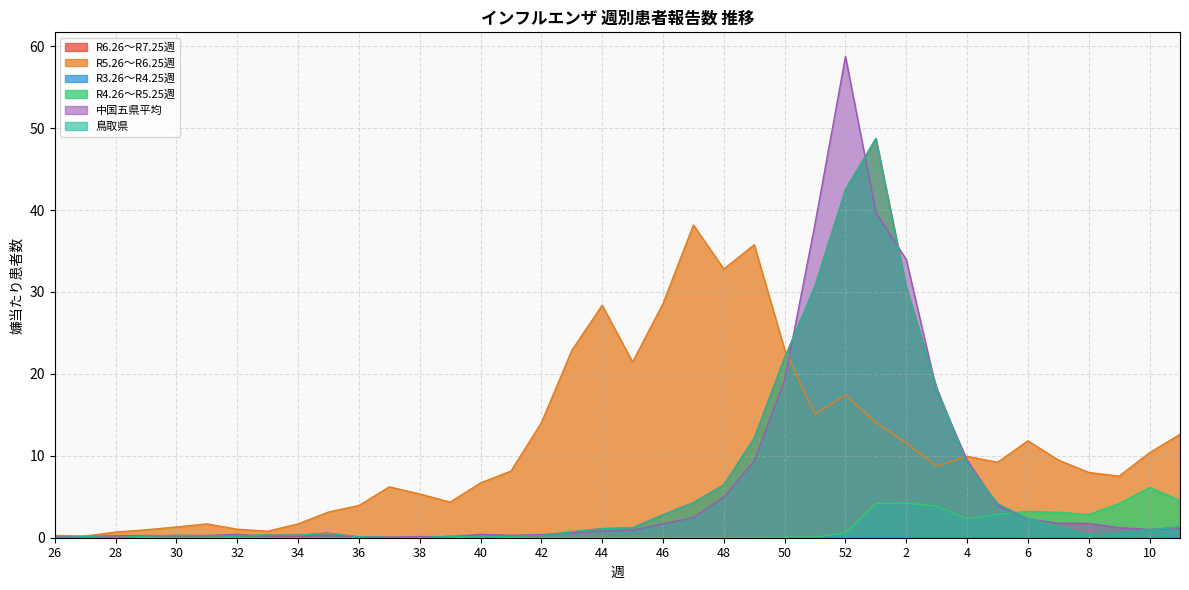

What is the label of the 1st point from the right?

11